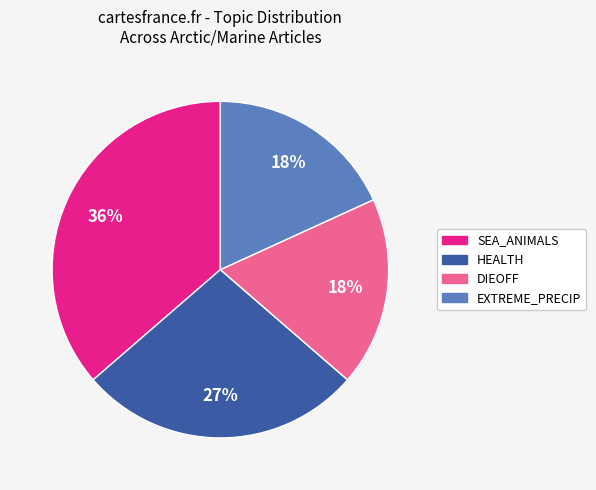

How many segments does this pie chart have?

4